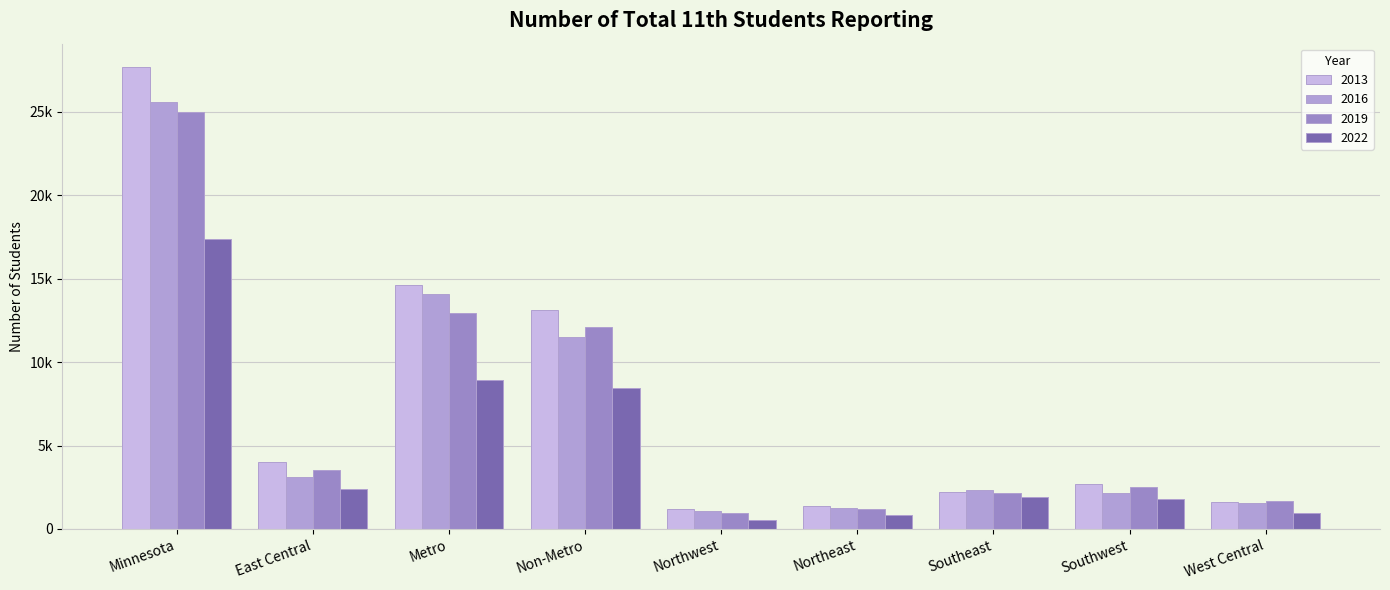

Which series has the largest range (max minus min)?

2013